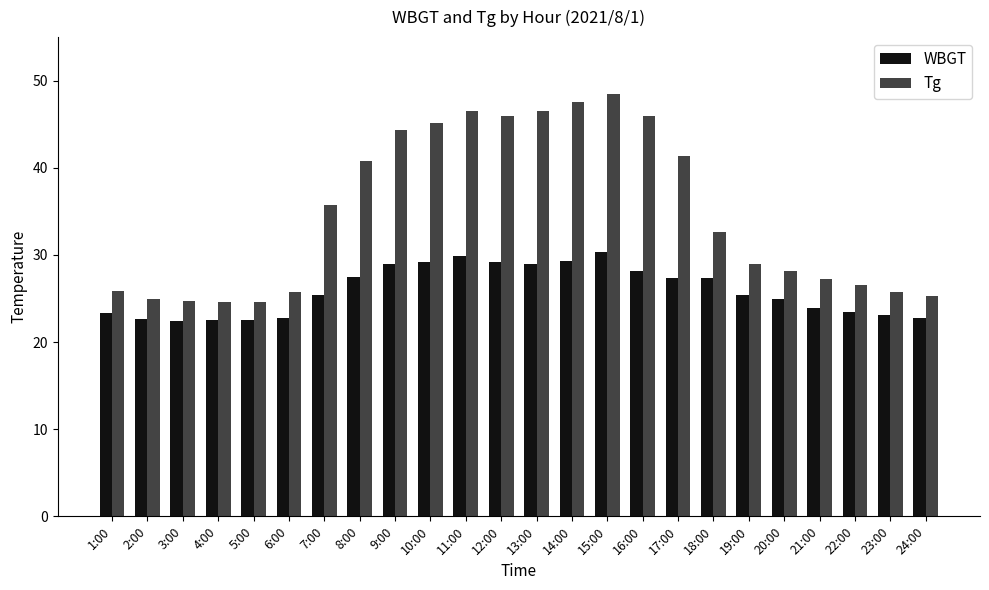

What is the value of the Tg bar at the 5th from the left?

24.6